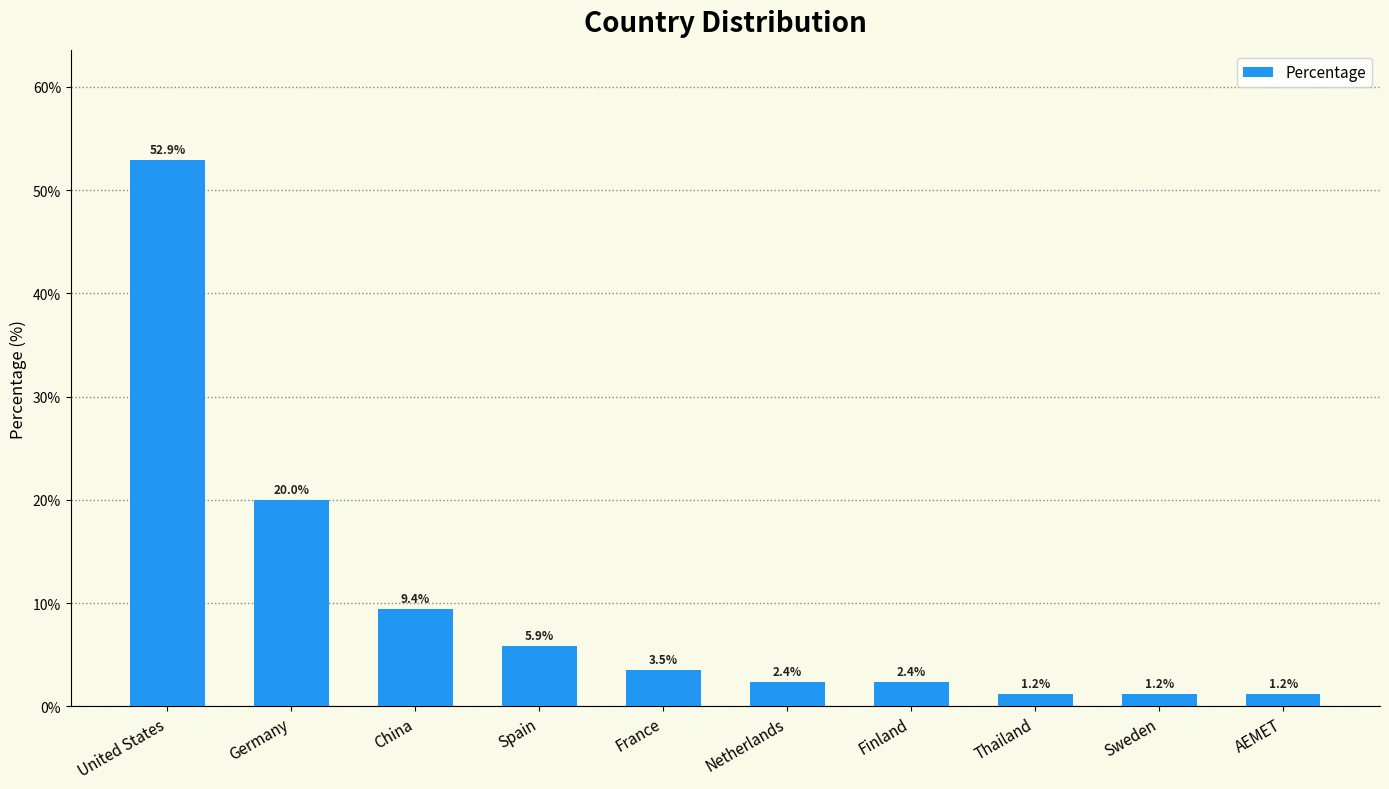

Is it true that the value at Netherlands is 2.4?

True